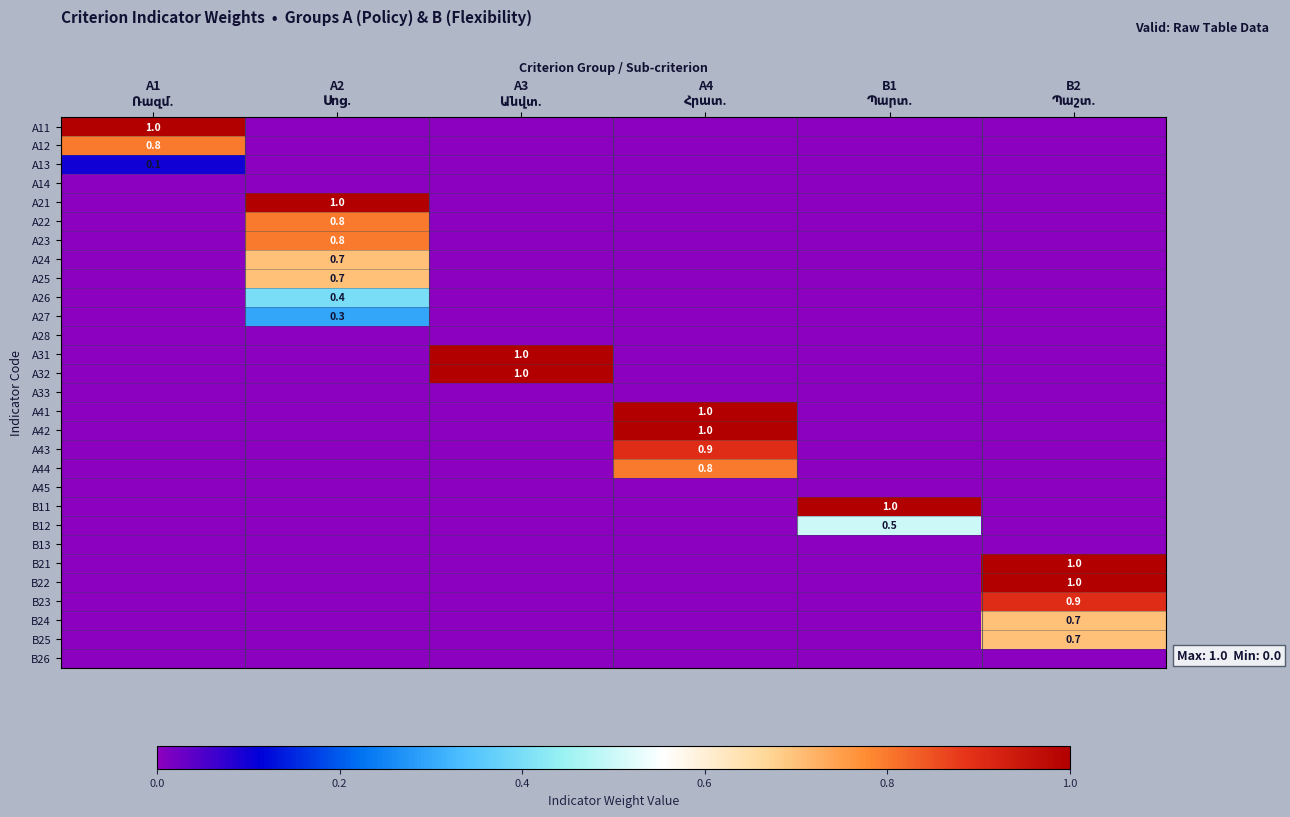

What is the difference between the highest and lowest values at B2
Պաշտ.?

1.0